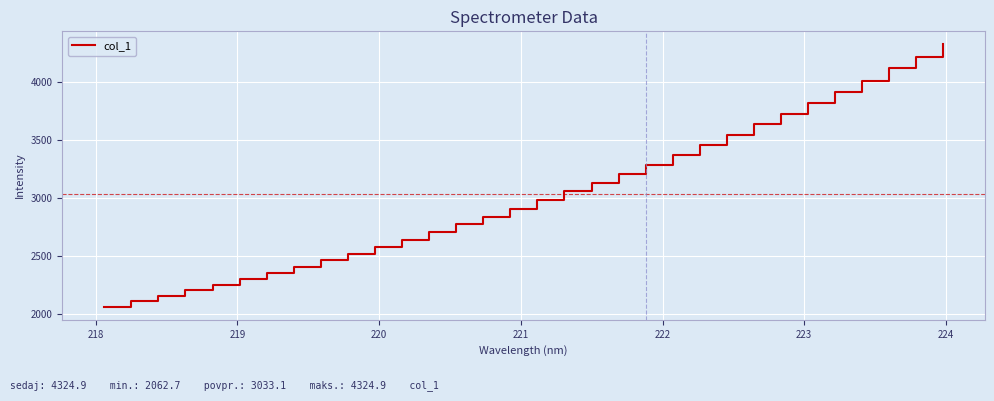

What is the difference between the maximum and minimum values?

2262.2